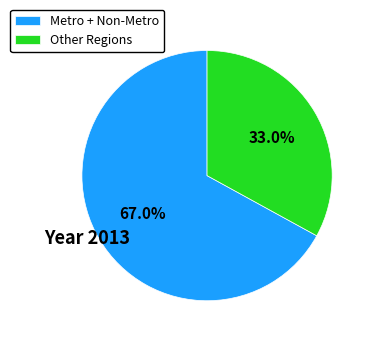

To the nearest percent, what is the average slice percentage?

50%